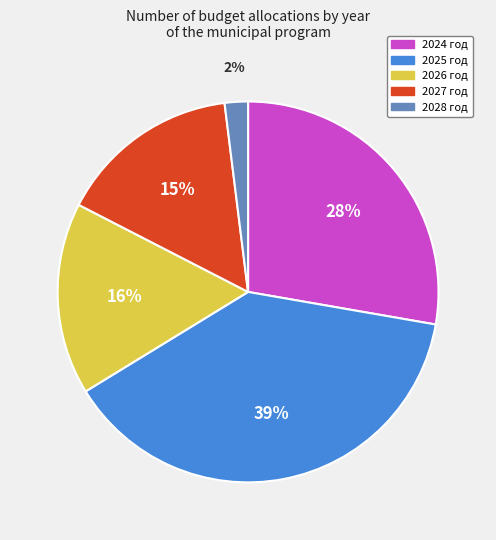

Which has a higher value, 2028 год or 2026 год?

2026 год